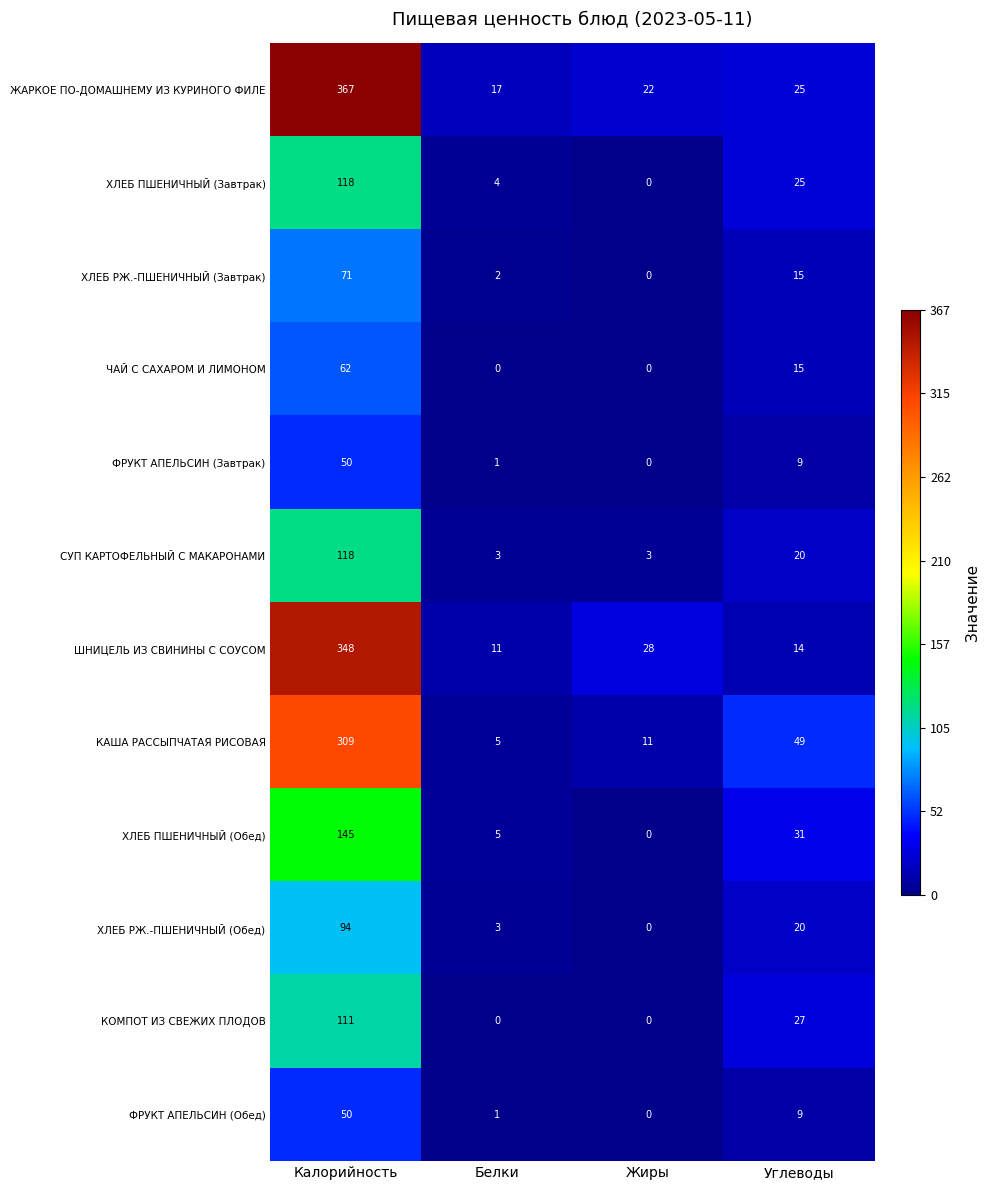

What is the lowest value of the ШНИЦЕЛЬ ИЗ СВИНИНЫ С СОУСОМ series?

11